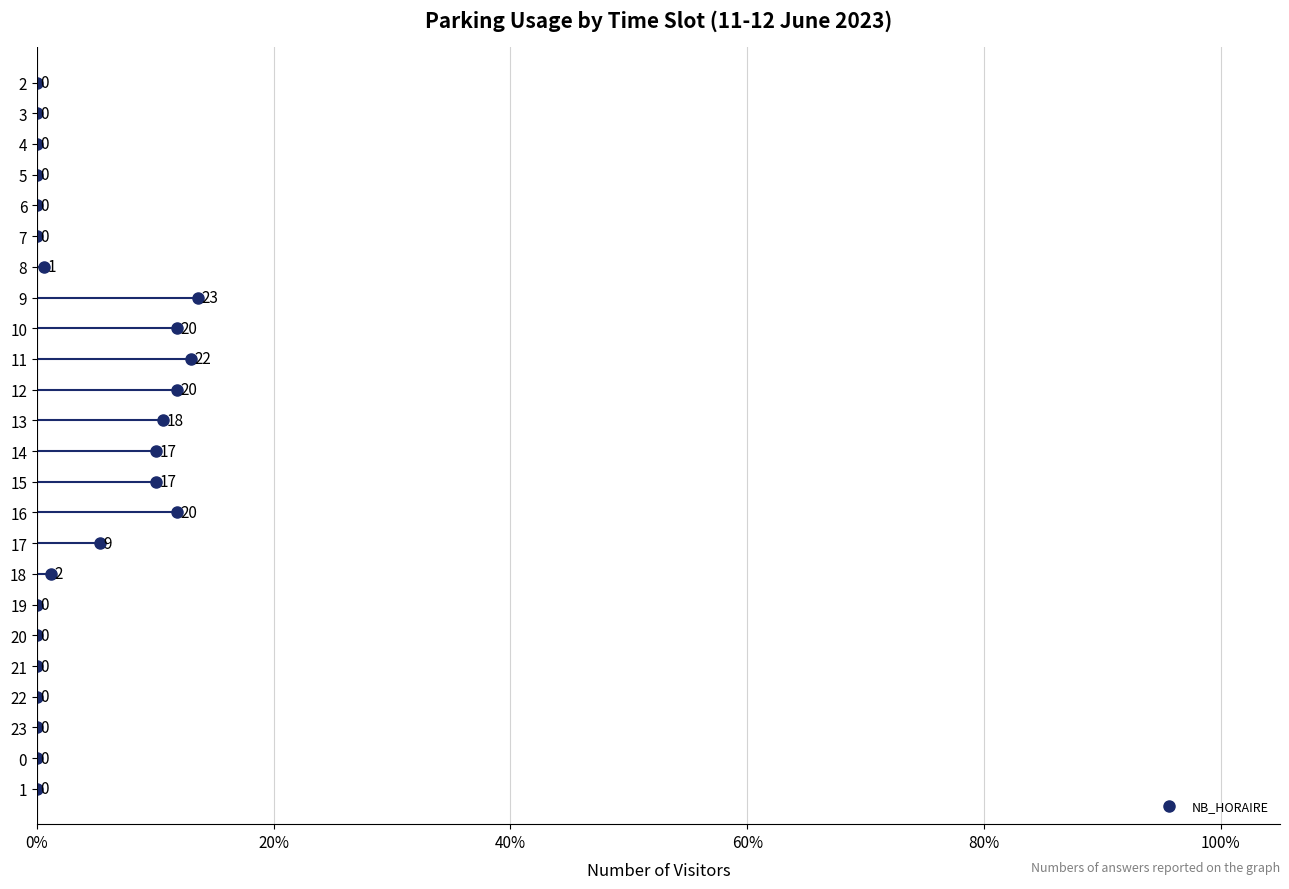

True or false: there are more than 2 points higher than both neighbors.

True